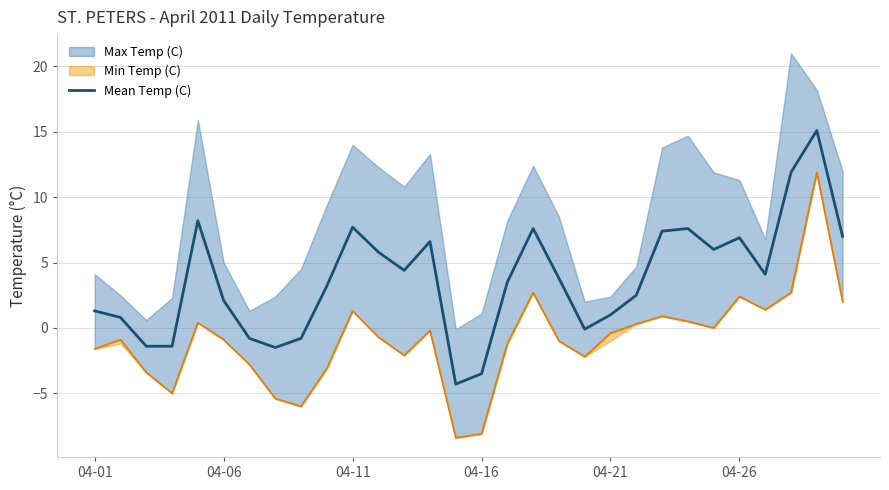

Is it true that Mean Temp (C) equals 6.9 at 04-26?

True